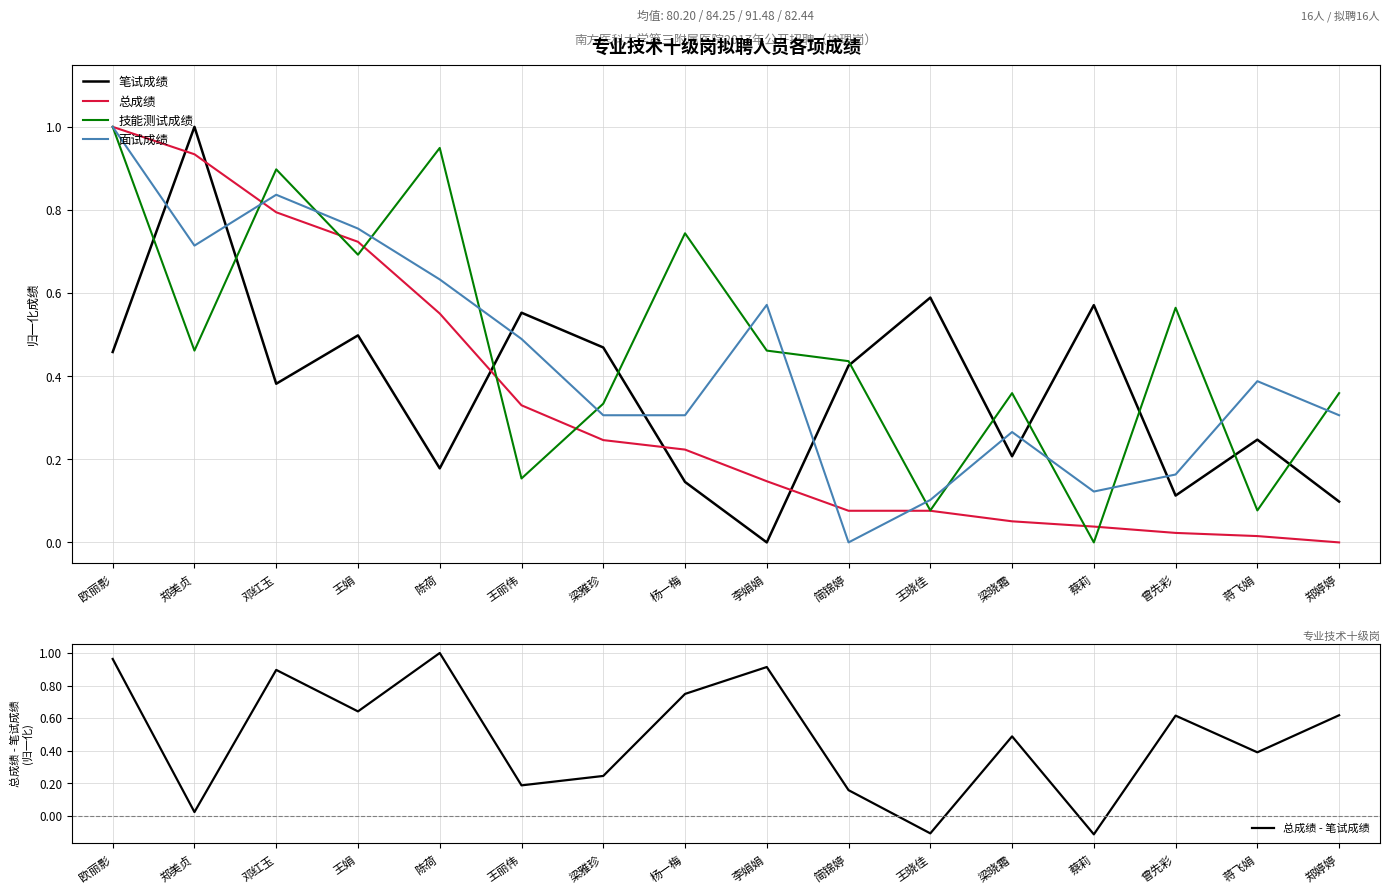

What is the value of the 技能测试成绩 point at the 8th from the left?

0.7